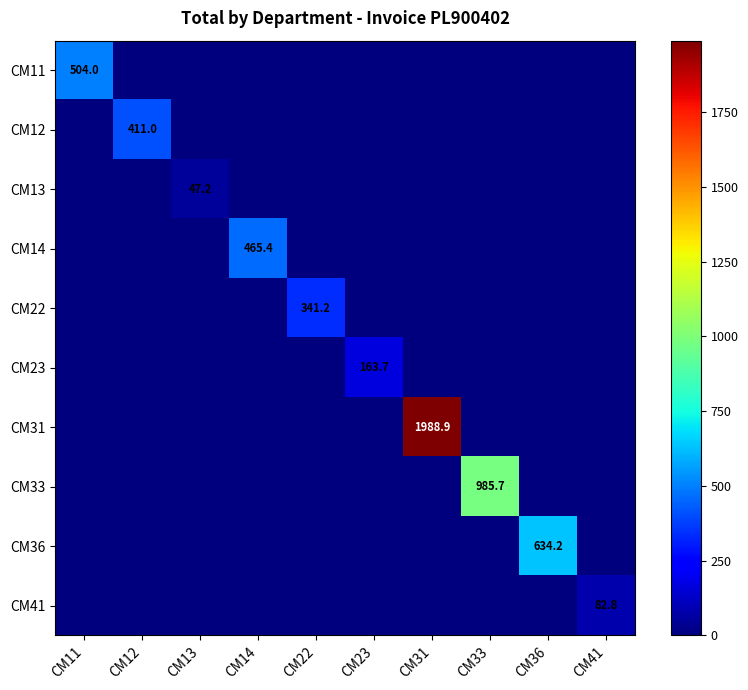

True or false: CM23 has a value of 246.3 at CM23.

False